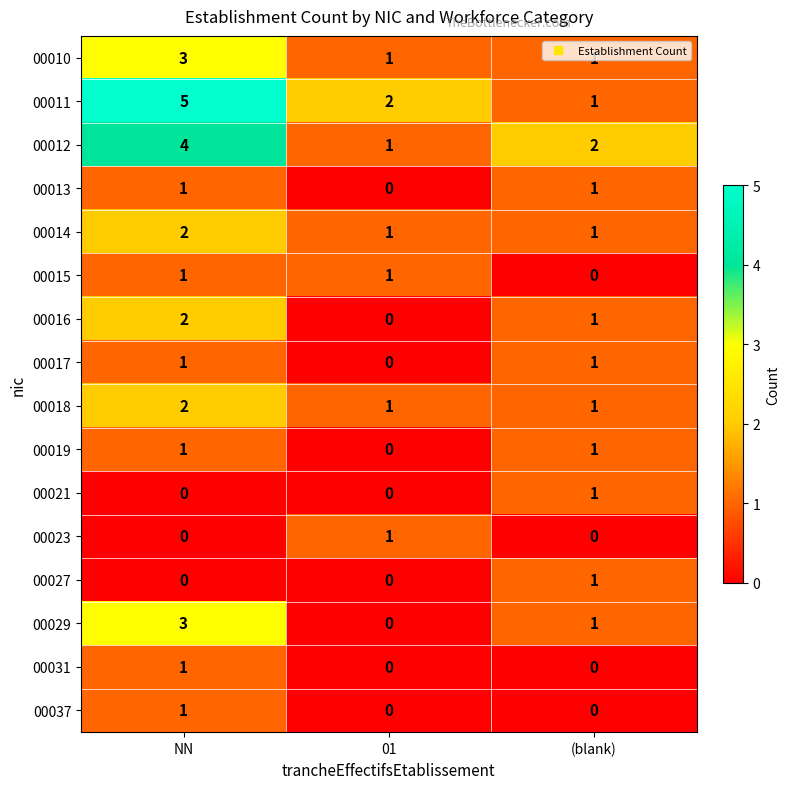

What is the difference between the maximum and minimum values in the 00011 series?

4